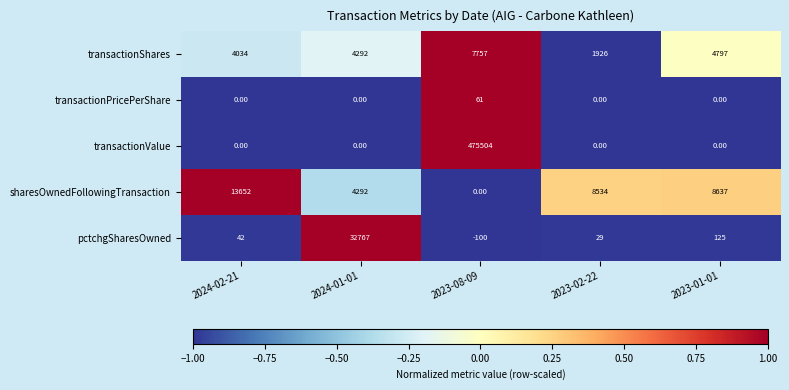

Is the value of sharesOwnedFollowingTransaction at 2023-08-09 greater than the value of transactionShares at 2024-01-01?

No